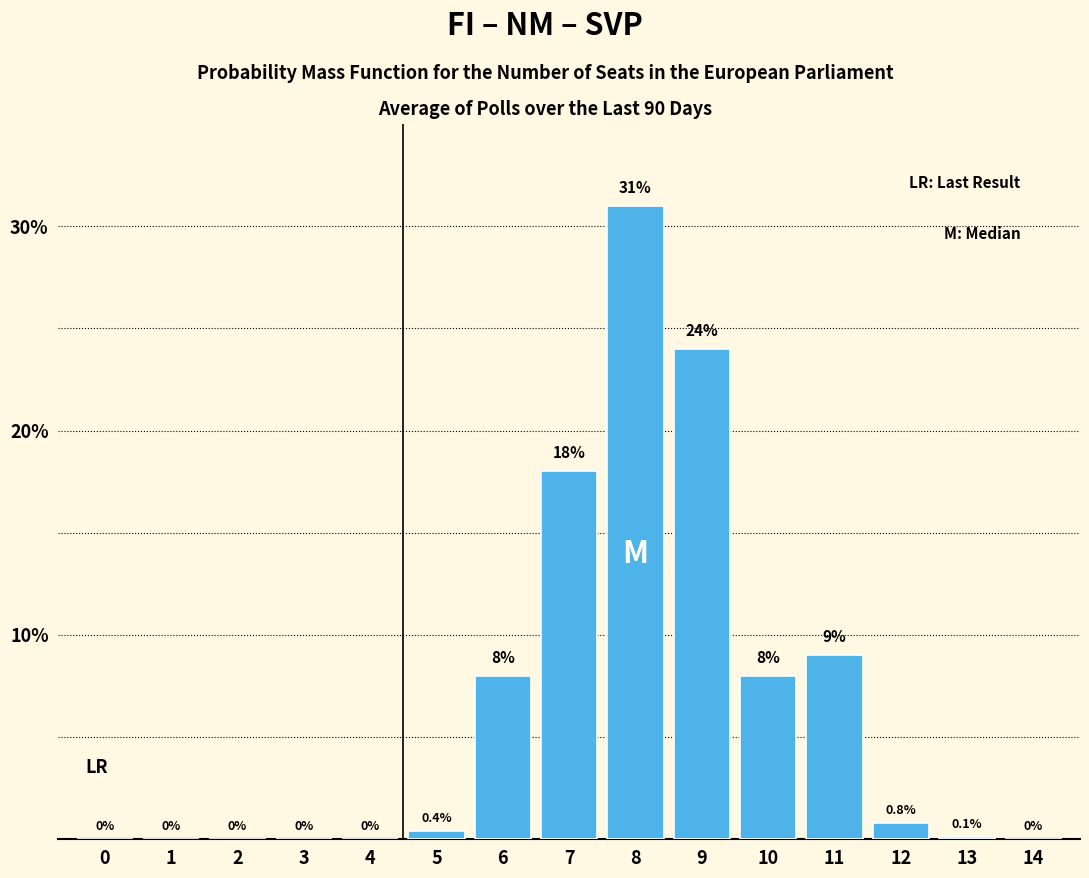

Reading left to right, extract all data points from this chart.

0=0.0	1=0.0	2=0.0	3=0.0	4=0.0	5=0.4	6=8.0	7=18.0	8=31.0	9=24.0	10=8.0	11=9.0	12=0.8	13=0.1	14=0.0